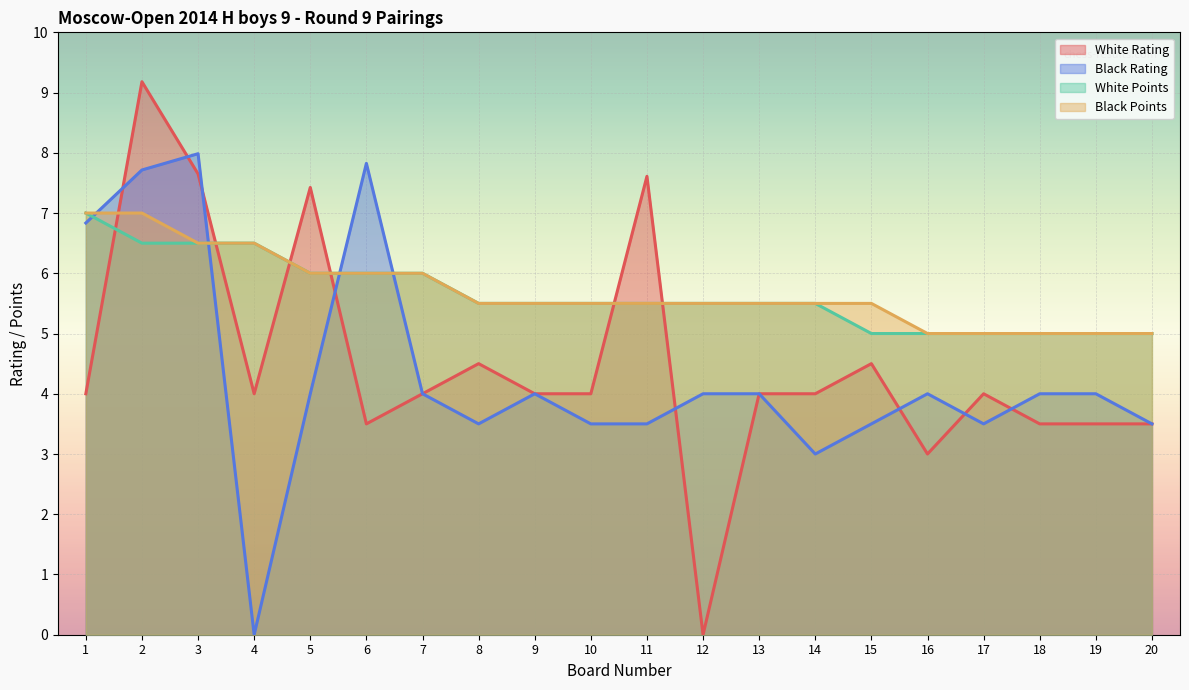

The Black Points series shows 5.0 at 19. True or false?

True